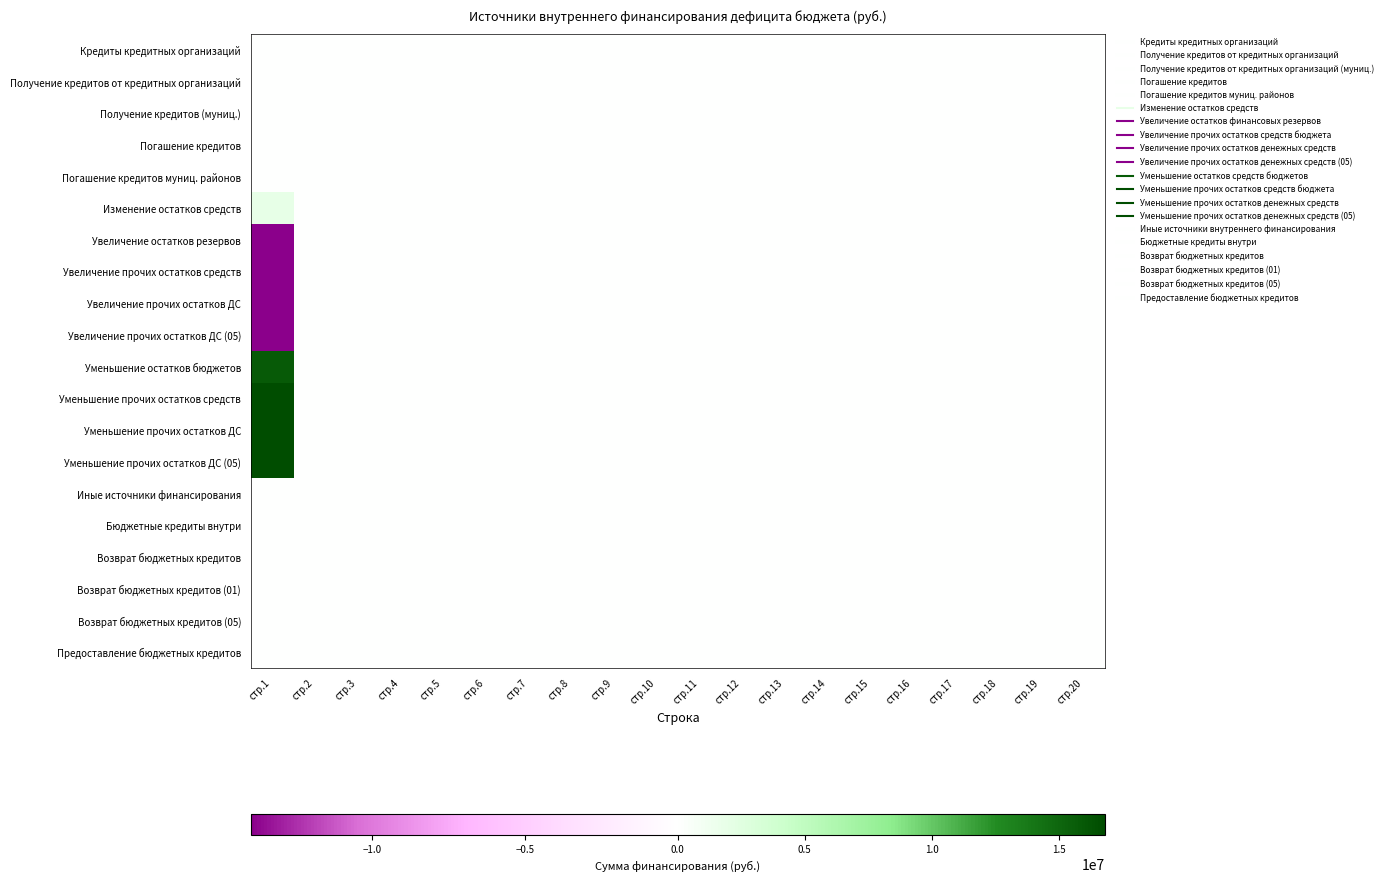

Rank the series at стр.8 from highest to lowest value.

Кредиты кредитных организаций, Получение кредитов от кредитных организаций, Получение кредитов (муниц.), Погашение кредитов, Погашение кредитов муниц. районов, Изменение остатков средств, Увеличение остатков резервов, Увеличение прочих остатков средств, Увеличение прочих остатков ДС, Увеличение прочих остатков ДС (05), Уменьшение остатков бюджетов, Уменьшение прочих остатков средств, Уменьшение прочих остатков ДС, Уменьшение прочих остатков ДС (05), Иные источники финансирования, Бюджетные кредиты внутри, Возврат бюджетных кредитов, Возврат бюджетных кредитов (01), Возврат бюджетных кредитов (05), Предоставление бюджетных кредитов